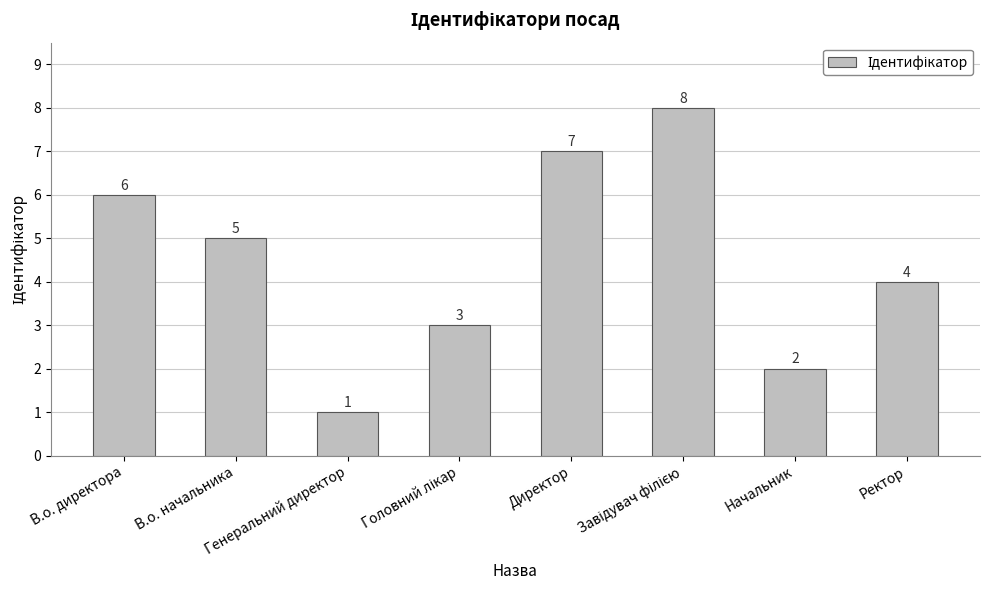

What is the difference between the maximum and minimum values?

7